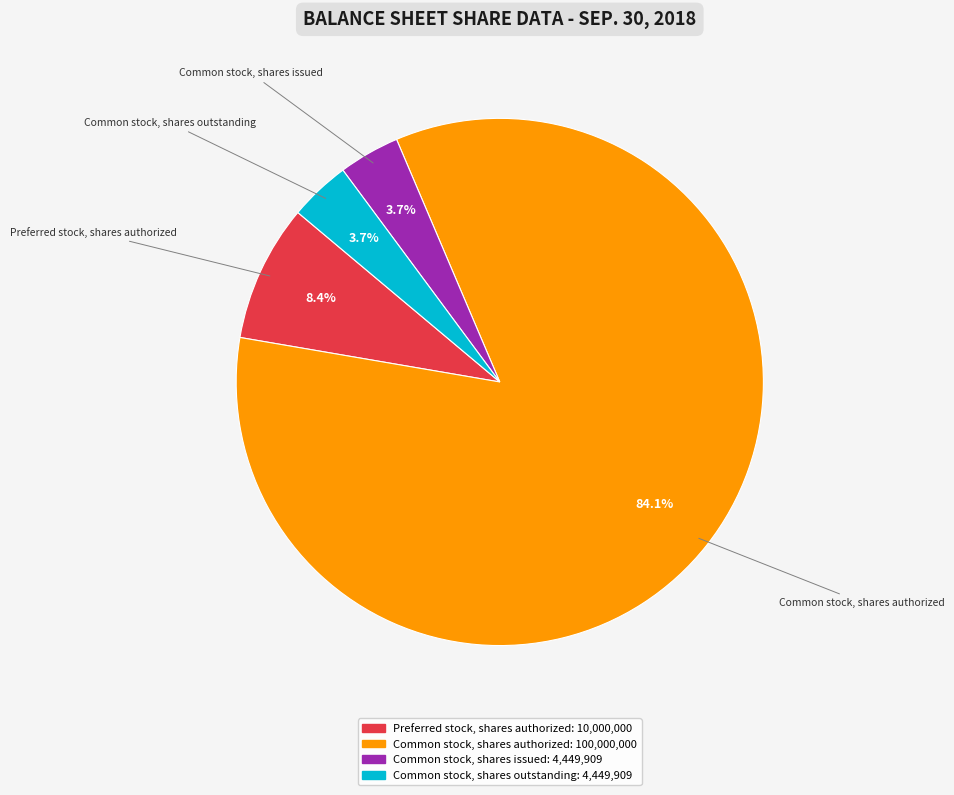

Is there any slice that represents more than half of the pie?

Yes